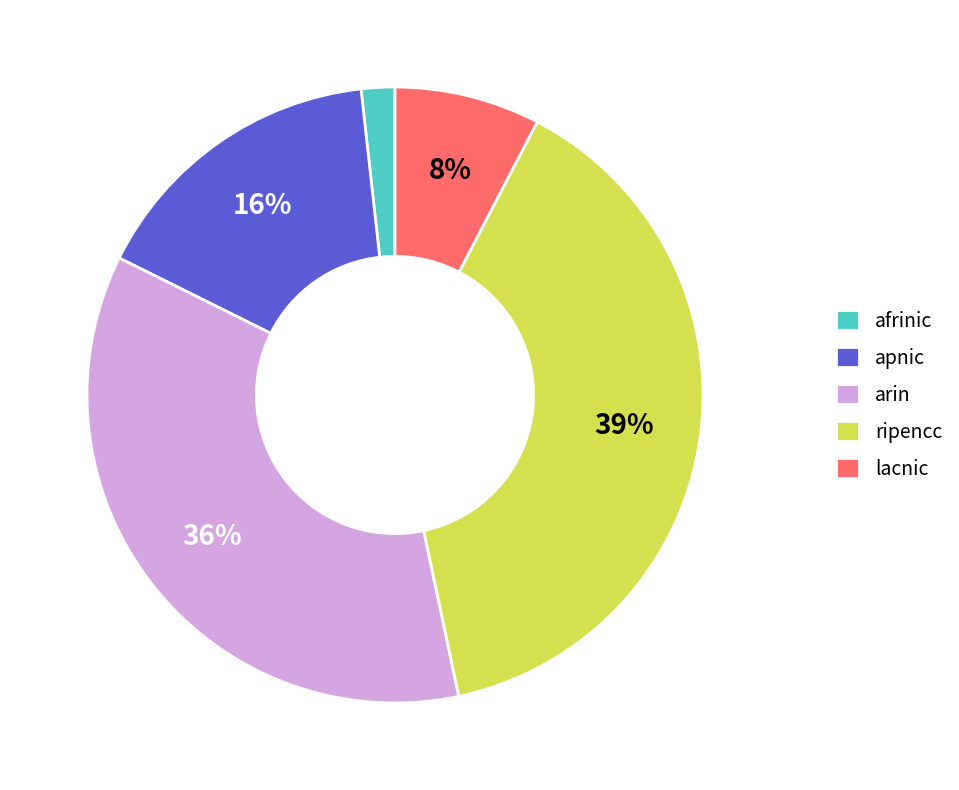

Is the sum of lacnic and afrinic greater than half?

No